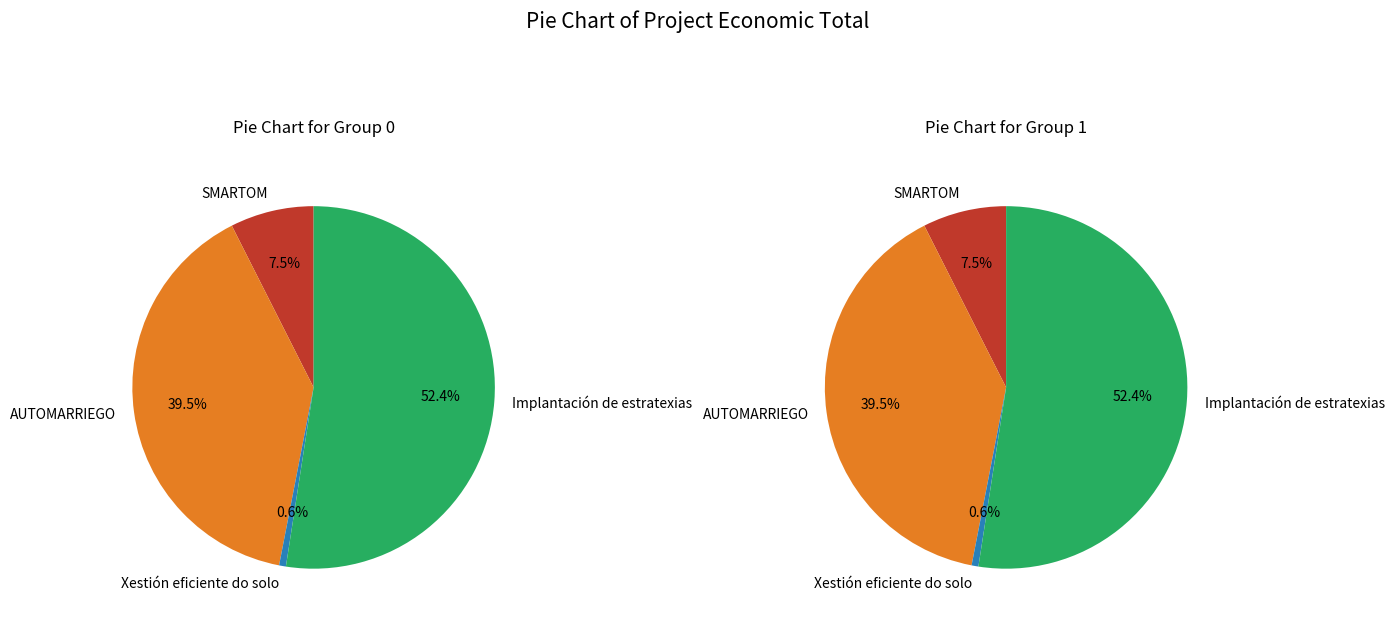

What percentage is NOT represented by Xestión eficiente do solo?

99.4%